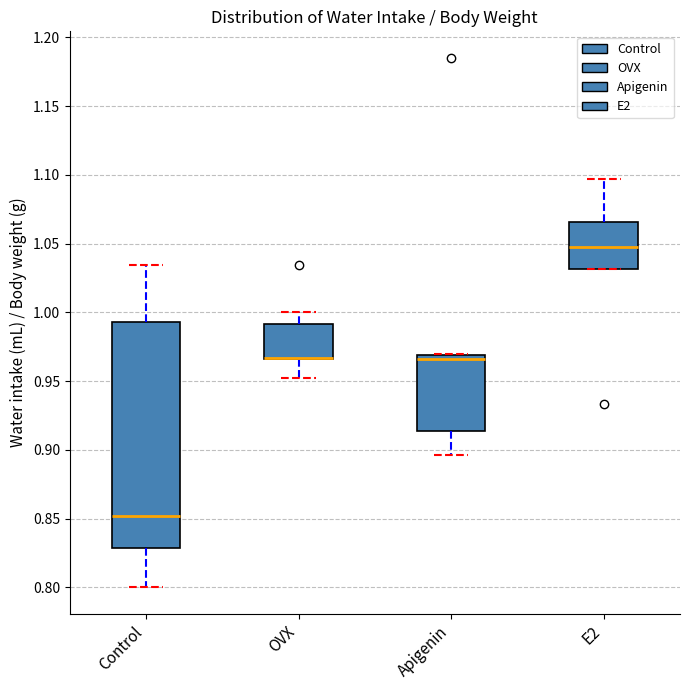

Reading left to right, transcribe this box plot: for each box, give where its median line is, the range the box spans, and where its two whiskers end, as read against the y-axis. The values are not printed on the chart, so give them approximately, as read against the axis.

Control: median 0.850, box 0.830 to 0.995, whiskers 0.800 to 1.035
OVX: median 0.965 (drawn on the box's lower edge), box 0.965 to 0.990, whiskers 0.950 to 1.000
Apigenin: median 0.965, box 0.915 to 0.970, whiskers 0.895 to 0.970
E2: median 1.050, box 1.030 to 1.065, whiskers 1.030 to 1.095